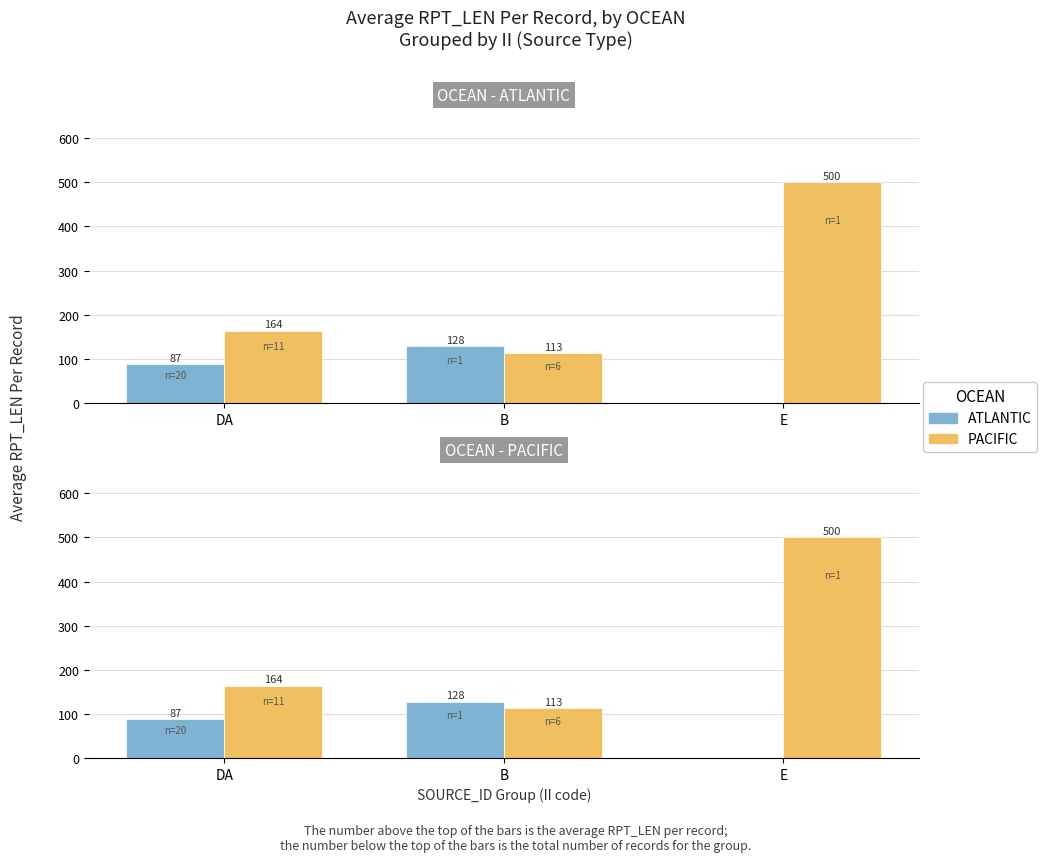

Which series has the largest total across all categories?

PACIFIC